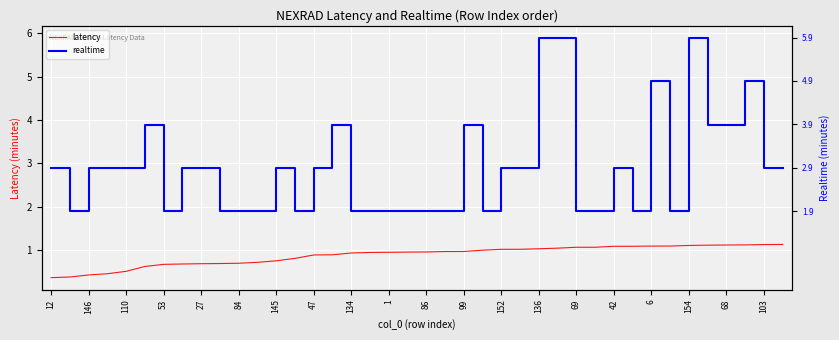

True or false: realtime has more than 1 interior local peaks.

True